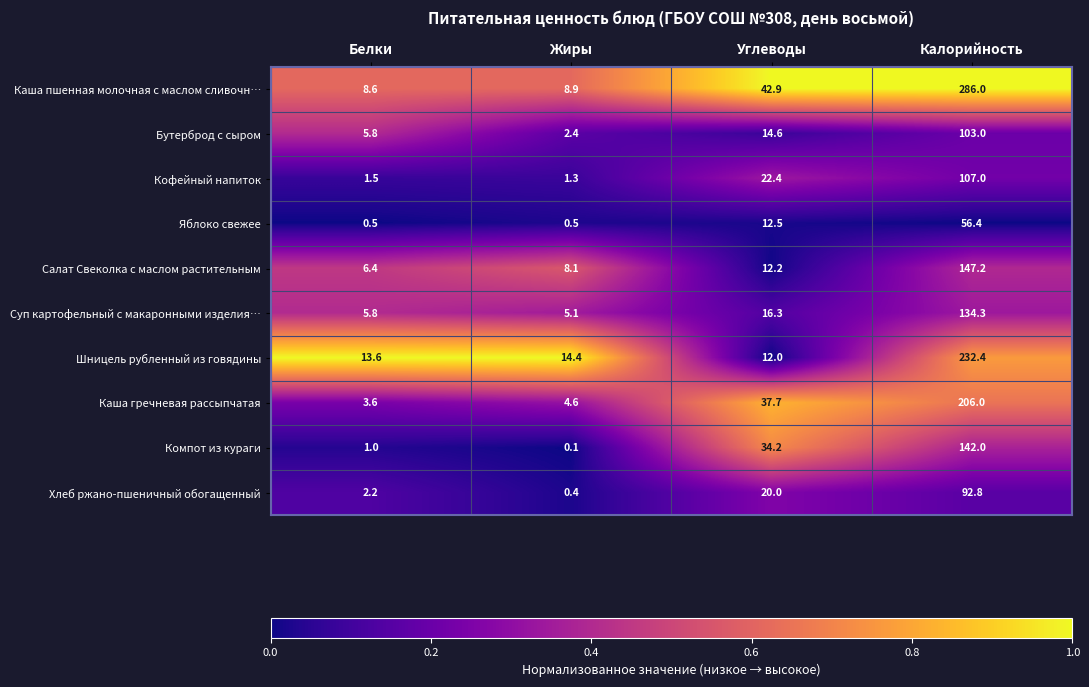

Rank the series at Калорийность from highest to lowest value.

Каша пшенная молочная с маслом сливочн…, Шницель рубленный из говядины, Каша гречневая рассыпчатая, Салат Свеколка с маслом растительным, Компот из кураги, Суп картофельный с макаронными изделия…, Кофейный напиток, Бутерброд с сыром, Хлеб ржано-пшеничный обогащенный, Яблоко свежее